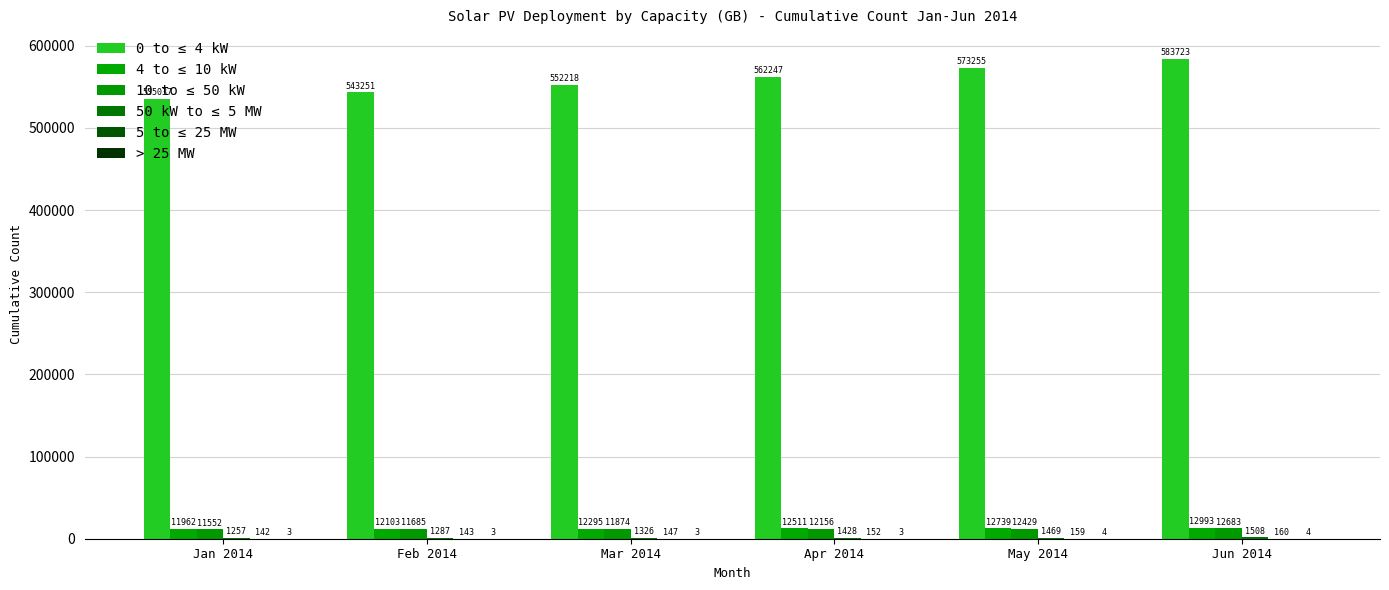

How many series are shown in this chart?

6